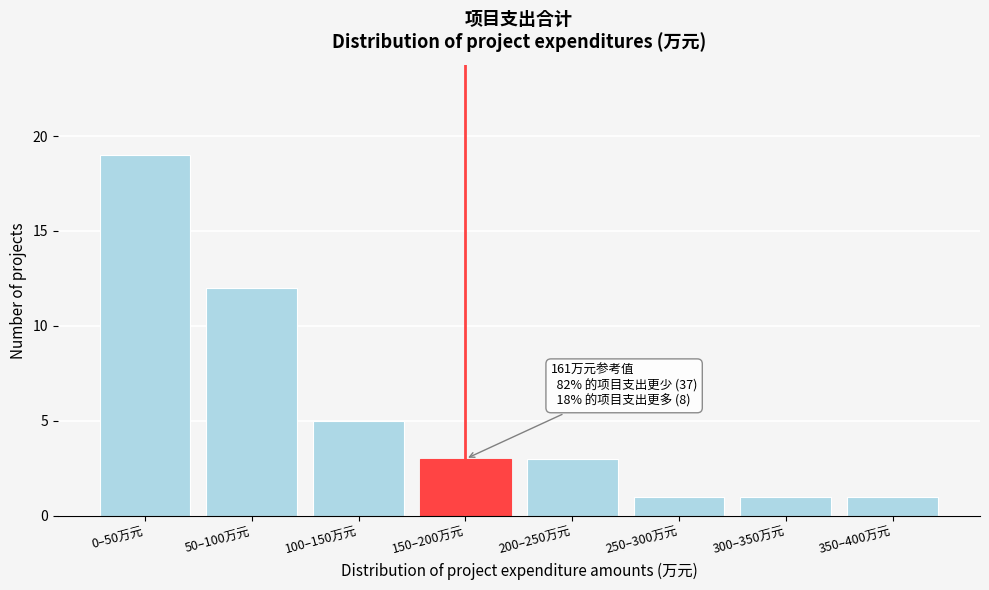

Reading left to right, what are all the values shown in this chart?

19	12	5	3	3	1	1	1